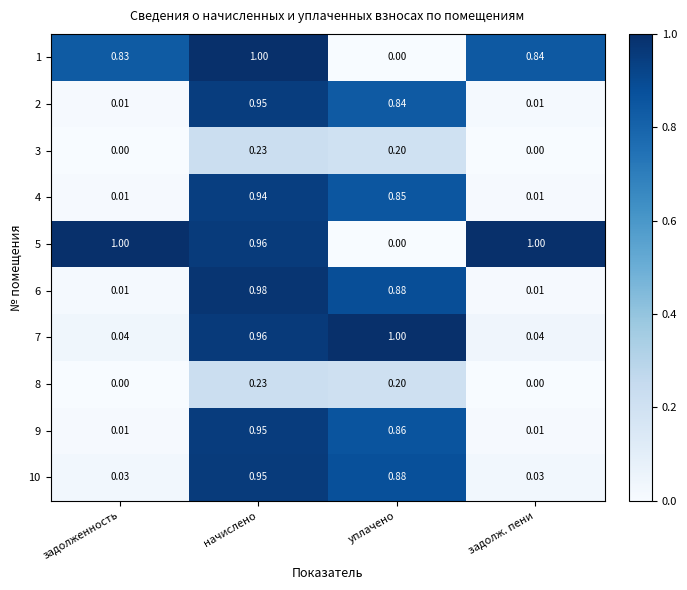

At which category is the sum across all series the highest?

начислено